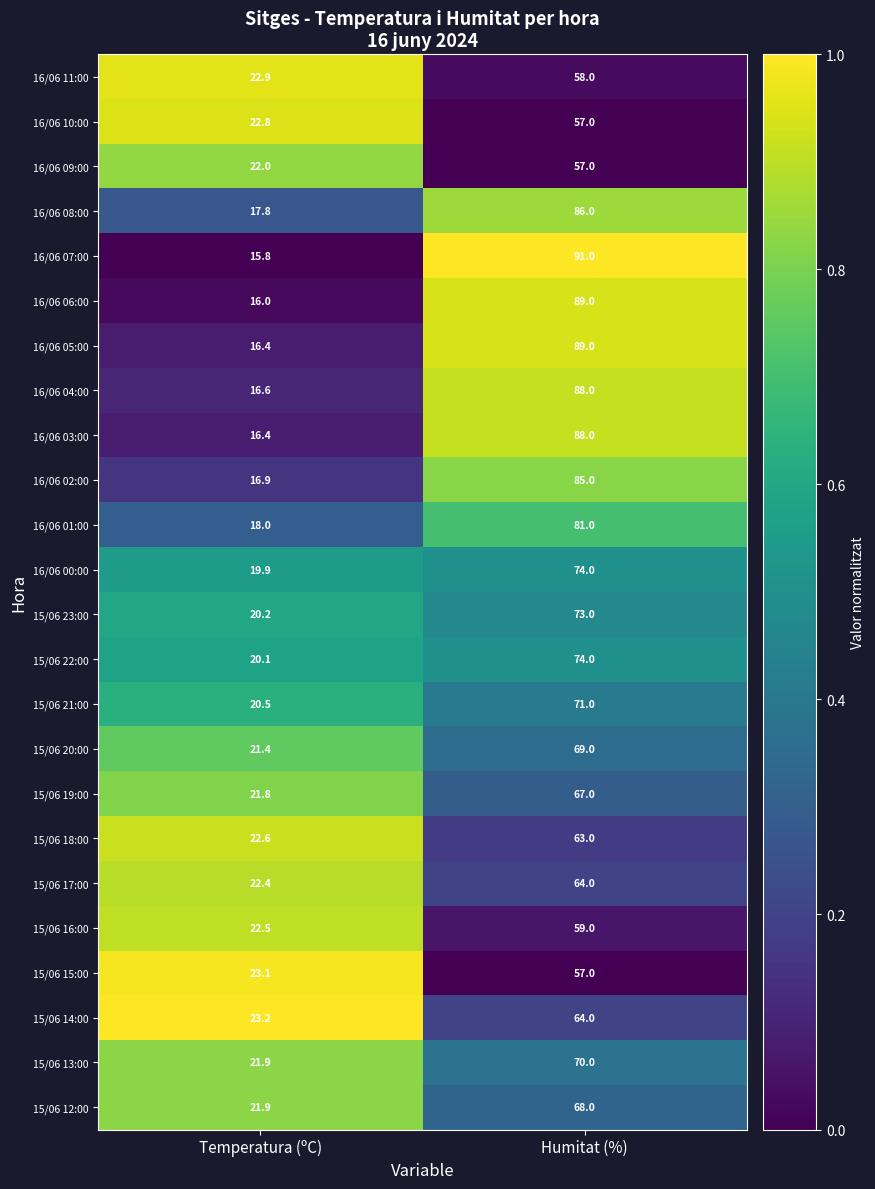

Which series has the largest total across all categories?

16/06 07:00